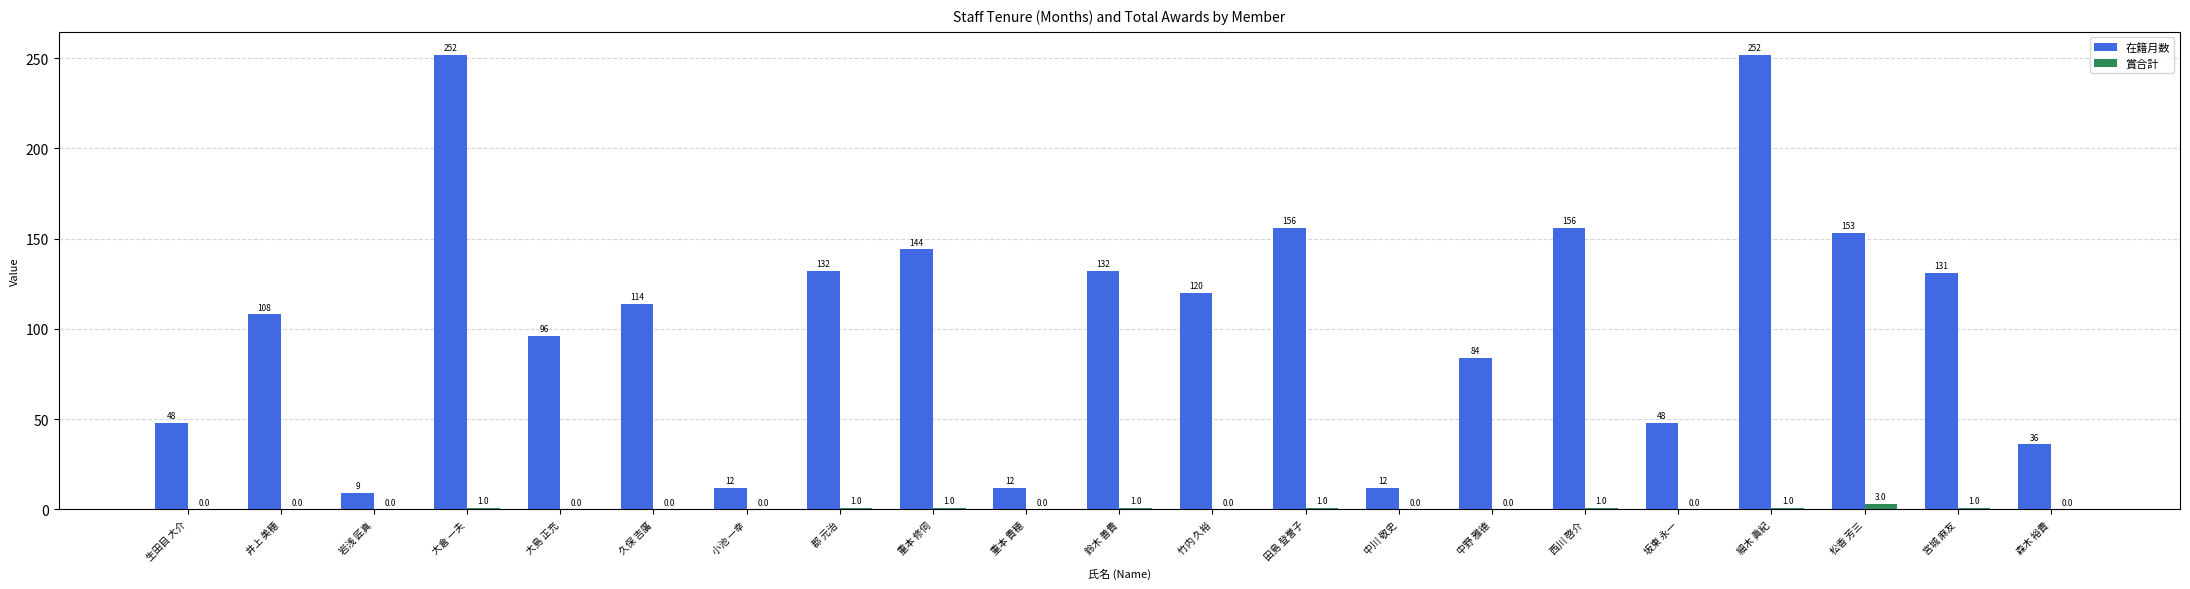

Which series has the largest total across all categories?

在籍月数